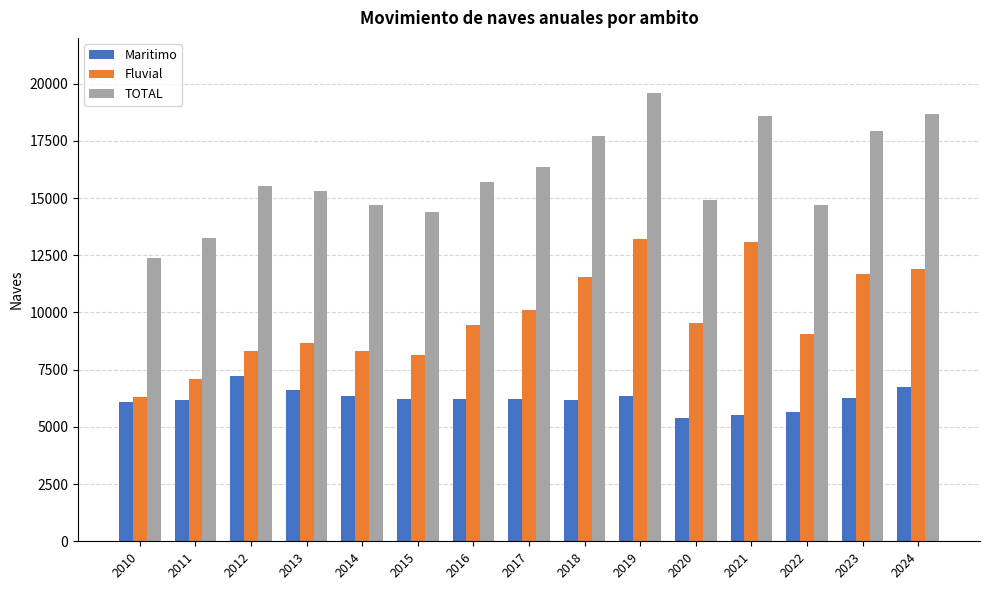

How many values in the Fluvial series are below 9473?

7